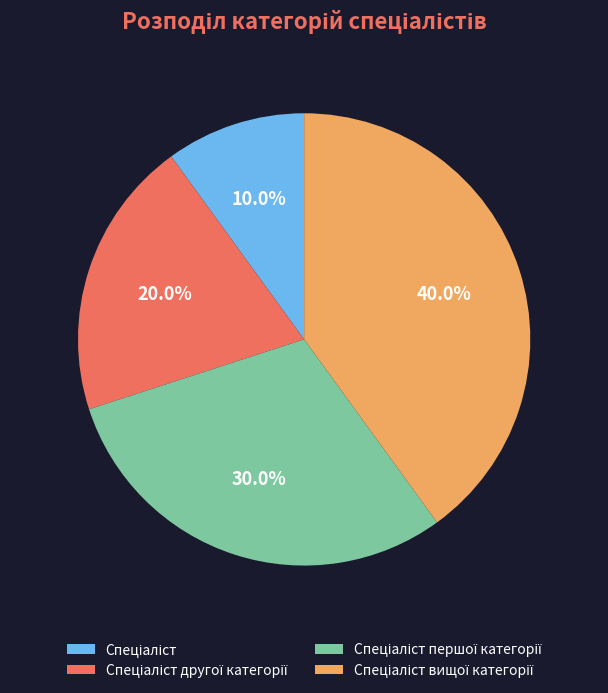

Count the number of slices in the pie.

4